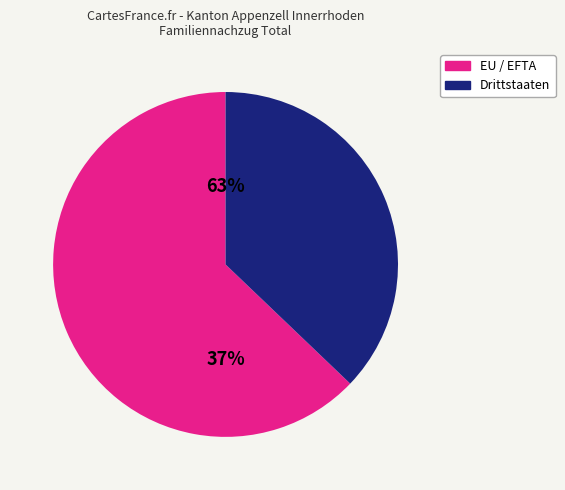

Between EU / EFTA and Drittstaaten, which is larger?

EU / EFTA